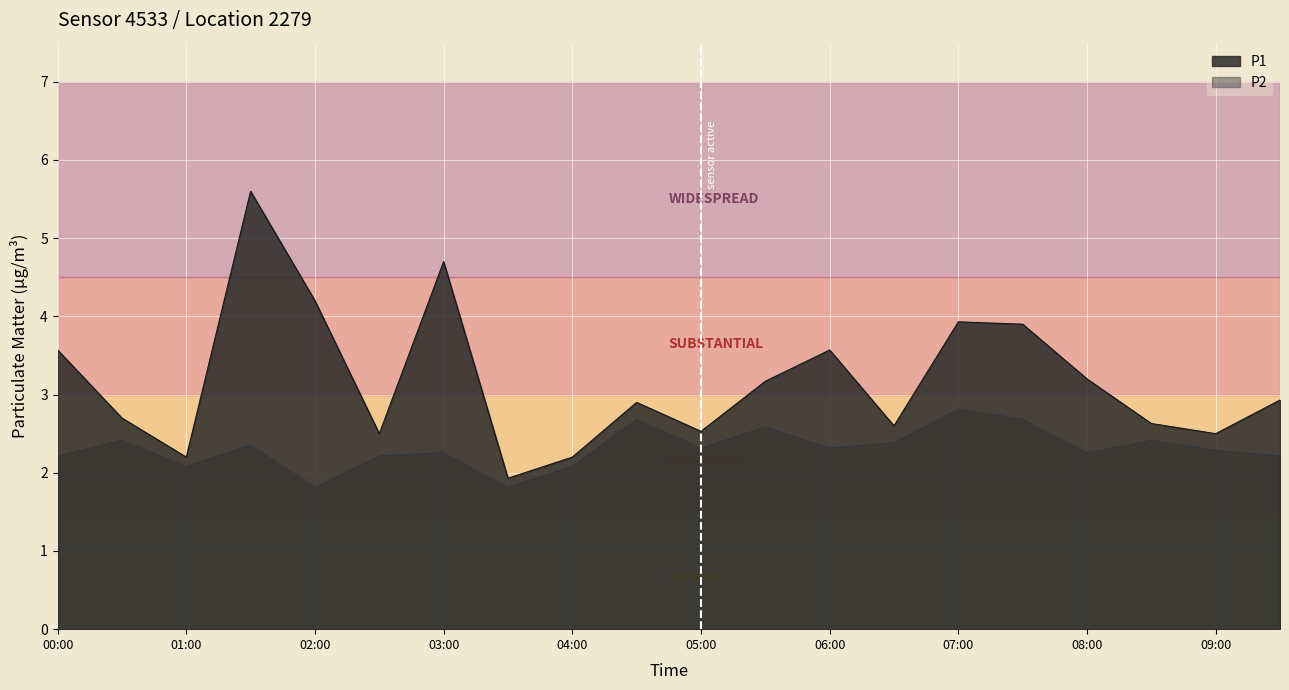

What is the value of the P2 point at the 17th from the left?

2.3